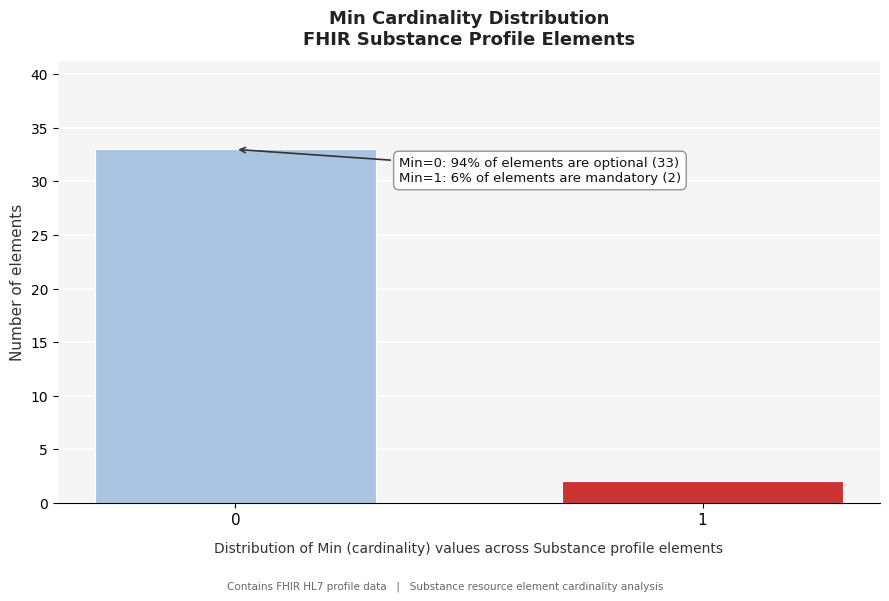

Reading right to left, transcribe all the data shown in this chart.

1=2	0=33